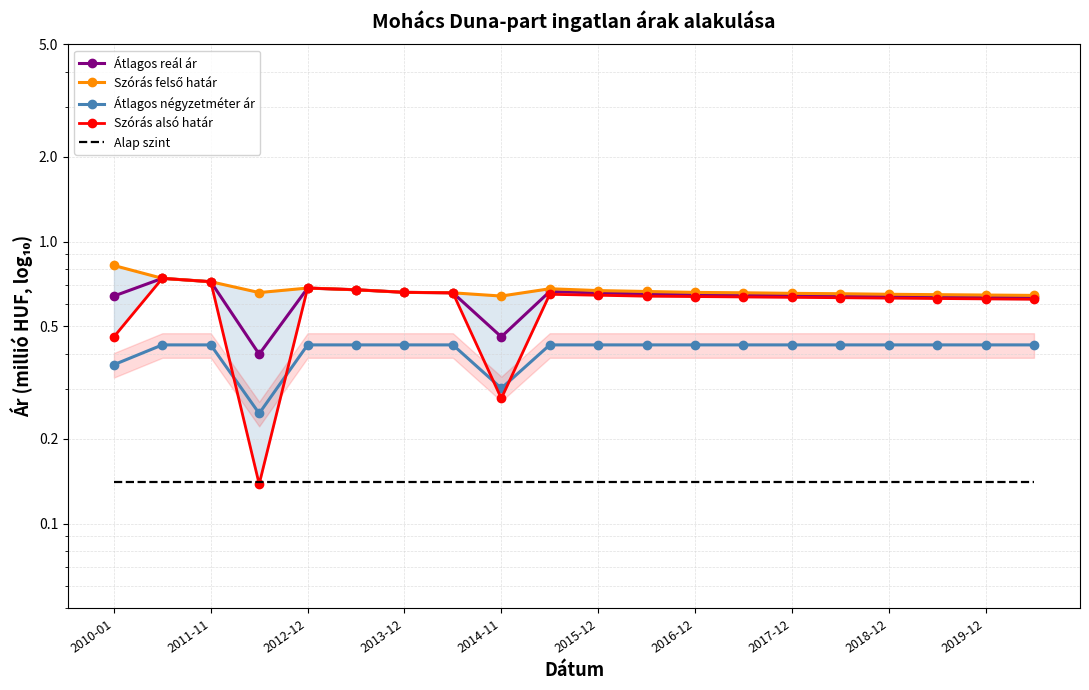

What is the value of the Átlagos négyzetméter ár point at the 4th from the left?

0.2